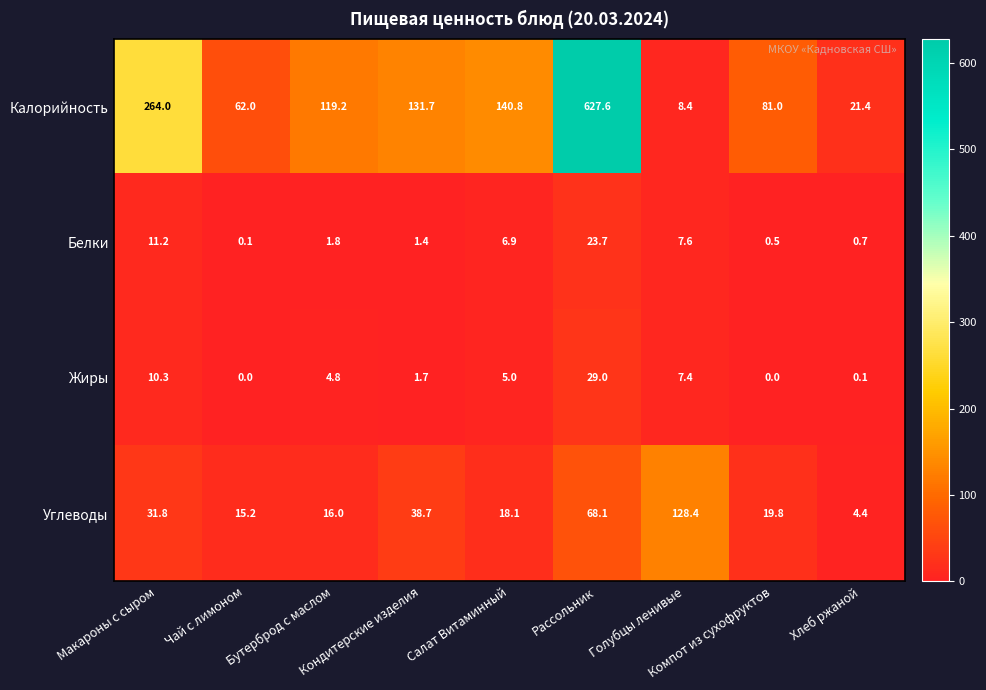

List the series in order of their peak value, highest first.

Калорийность, Углеводы, Жиры, Белки